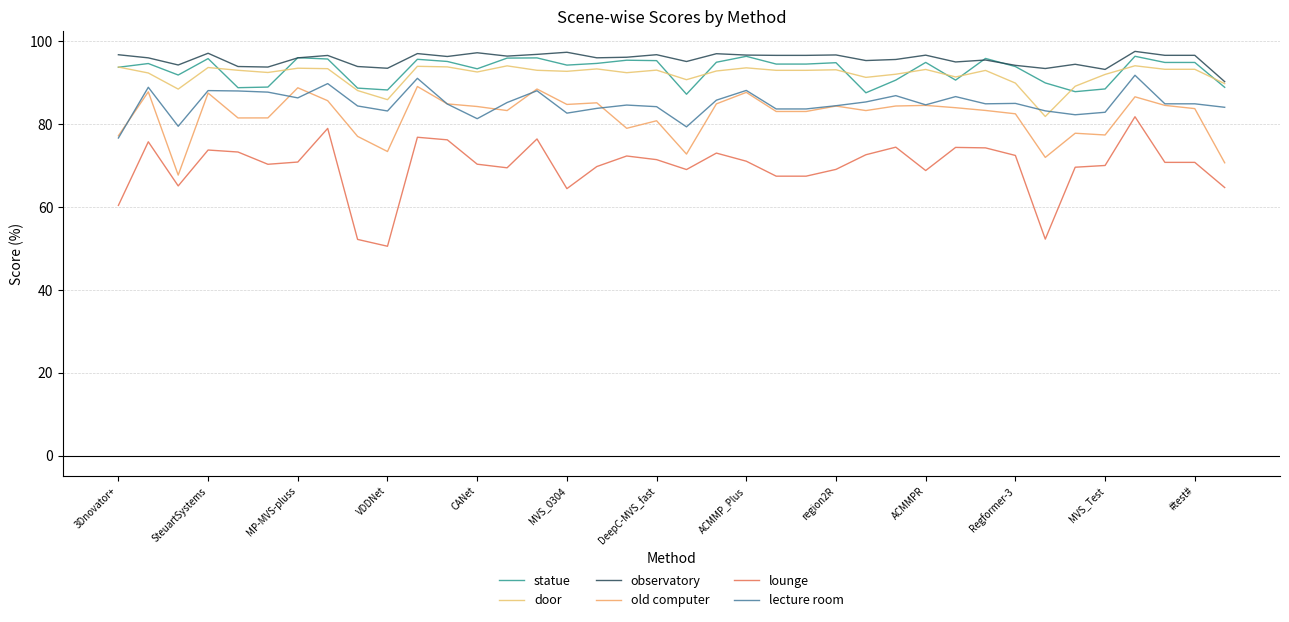

Is this an area chart (filled region under the line)?

No